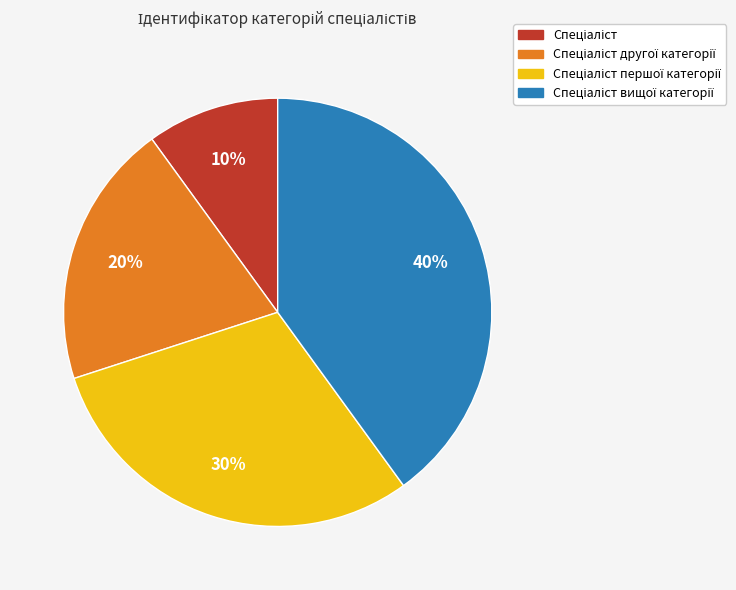

Is there a majority slice in this chart?

No